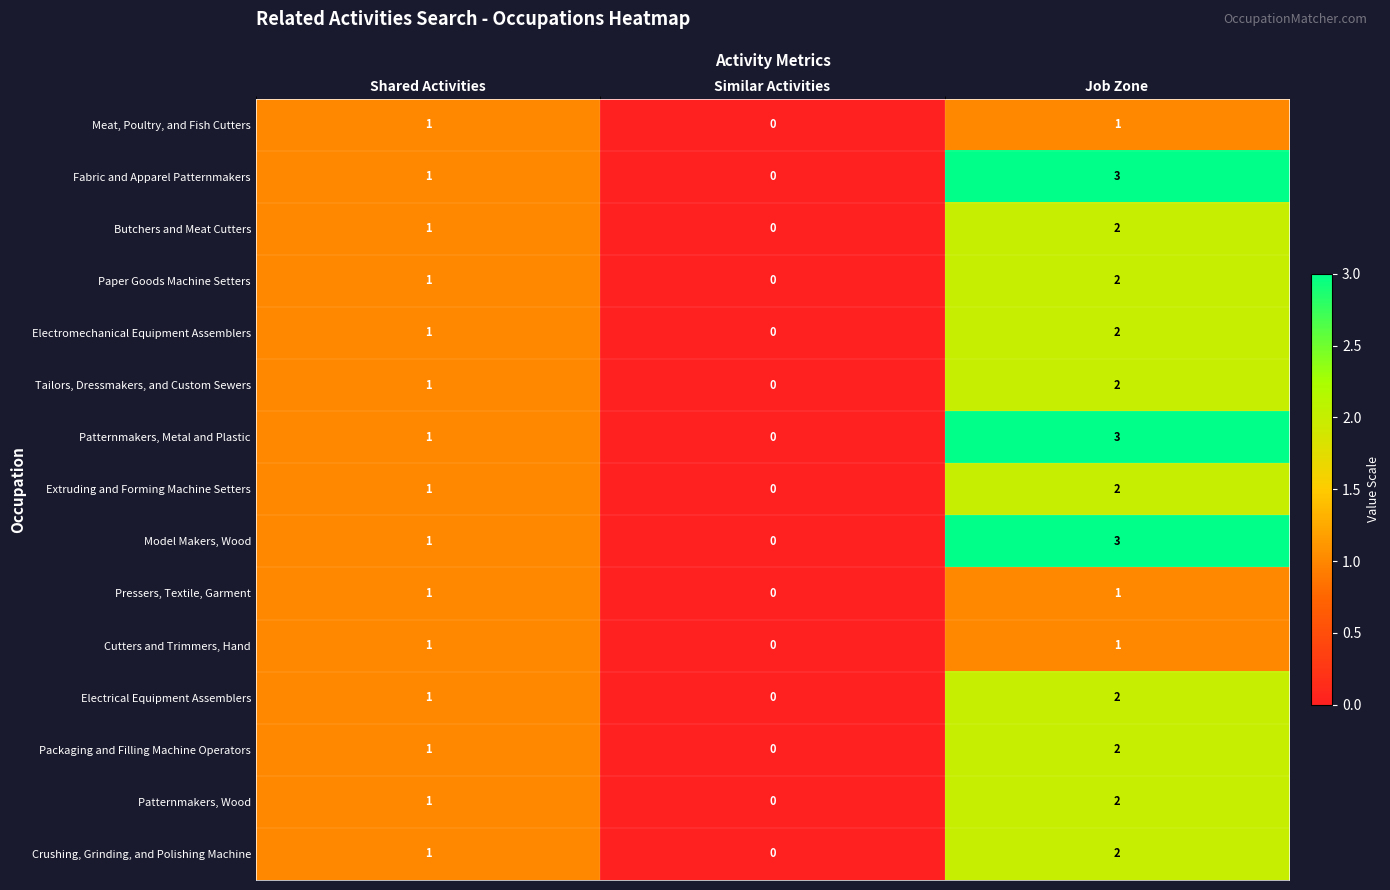

List the labels in order of Paper Goods Machine Setters value, smallest first.

Similar Activities, Shared Activities, Job Zone